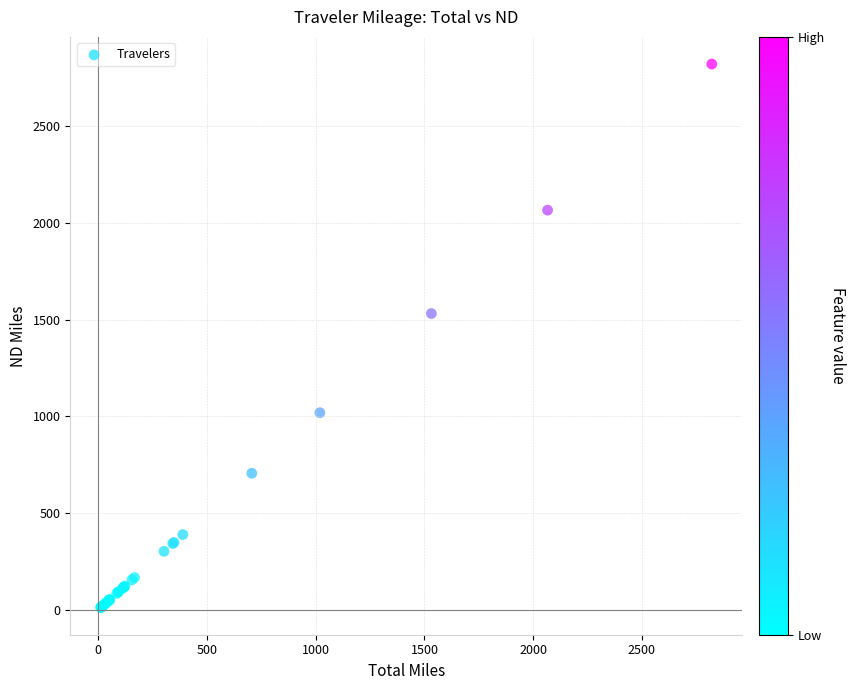

What Y value in the scatter plot is closest to 1416?

1531.8